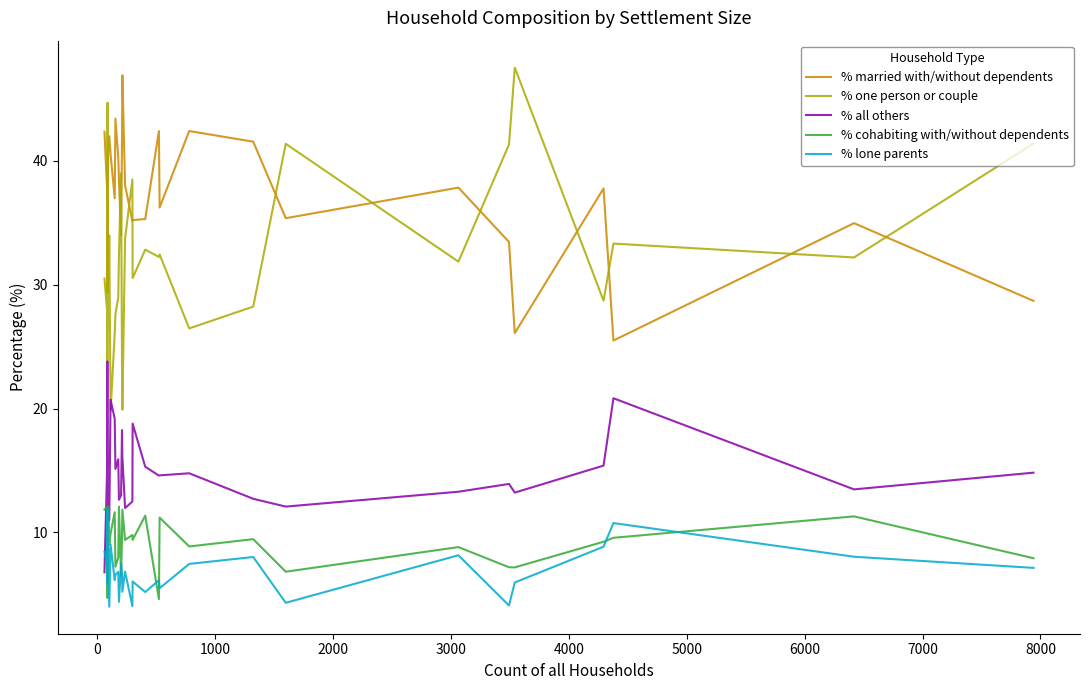

What is the maximum value shown in the chart?

47.5